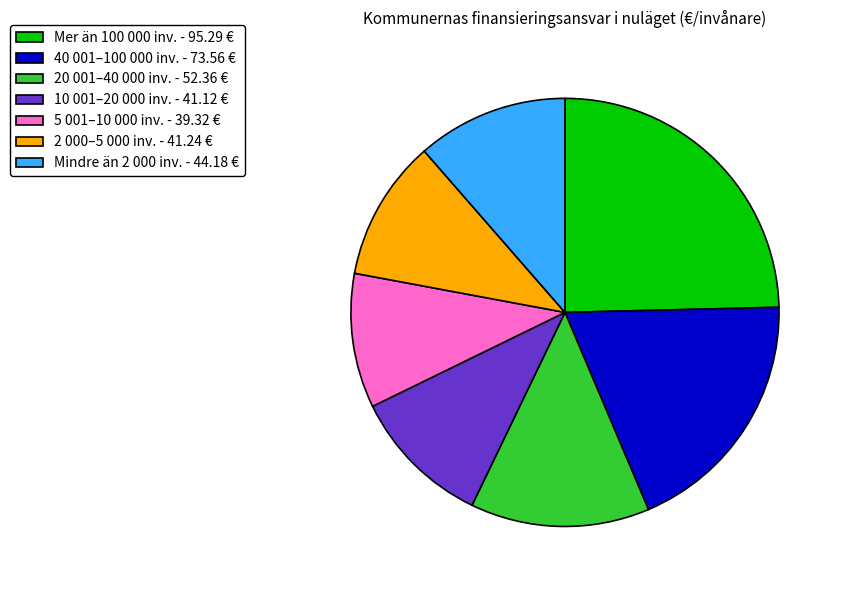

Which has a higher value, 5 001–10 000 inv. - 39.32 € or 20 001–40 000 inv. - 52.36 €?

20 001–40 000 inv. - 52.36 €